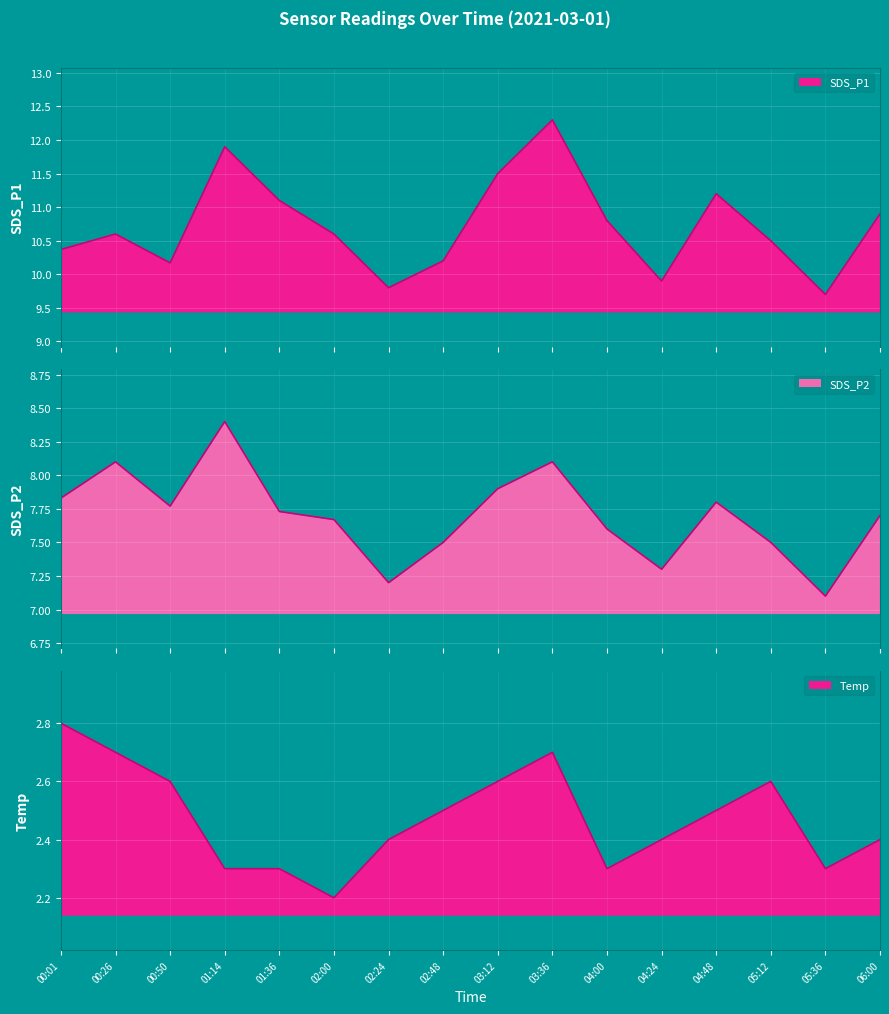

What is the difference between the highest and lowest values at 01:36?

8.8